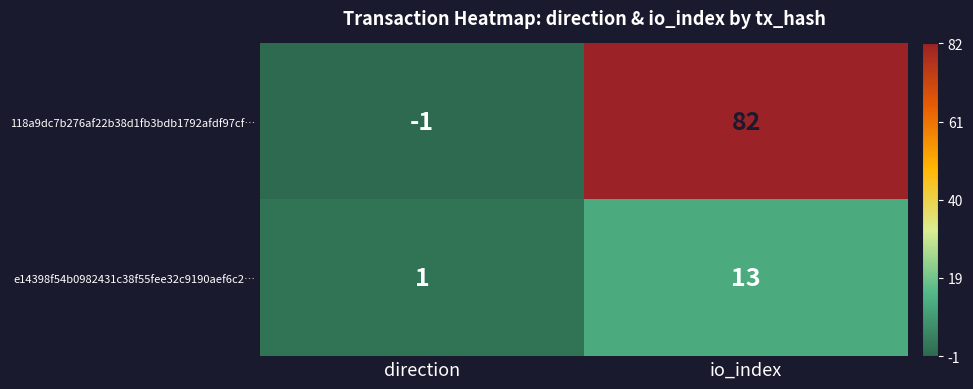

The e14398f54b0982431c38f55fee32c9190aef6c2… series shows 2 at direction. True or false?

False